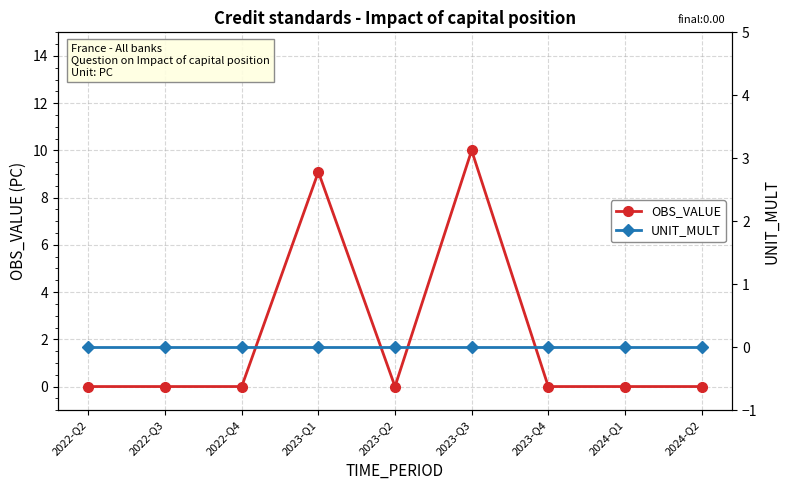

Does the chart display data point markers on the line(s)?

Yes